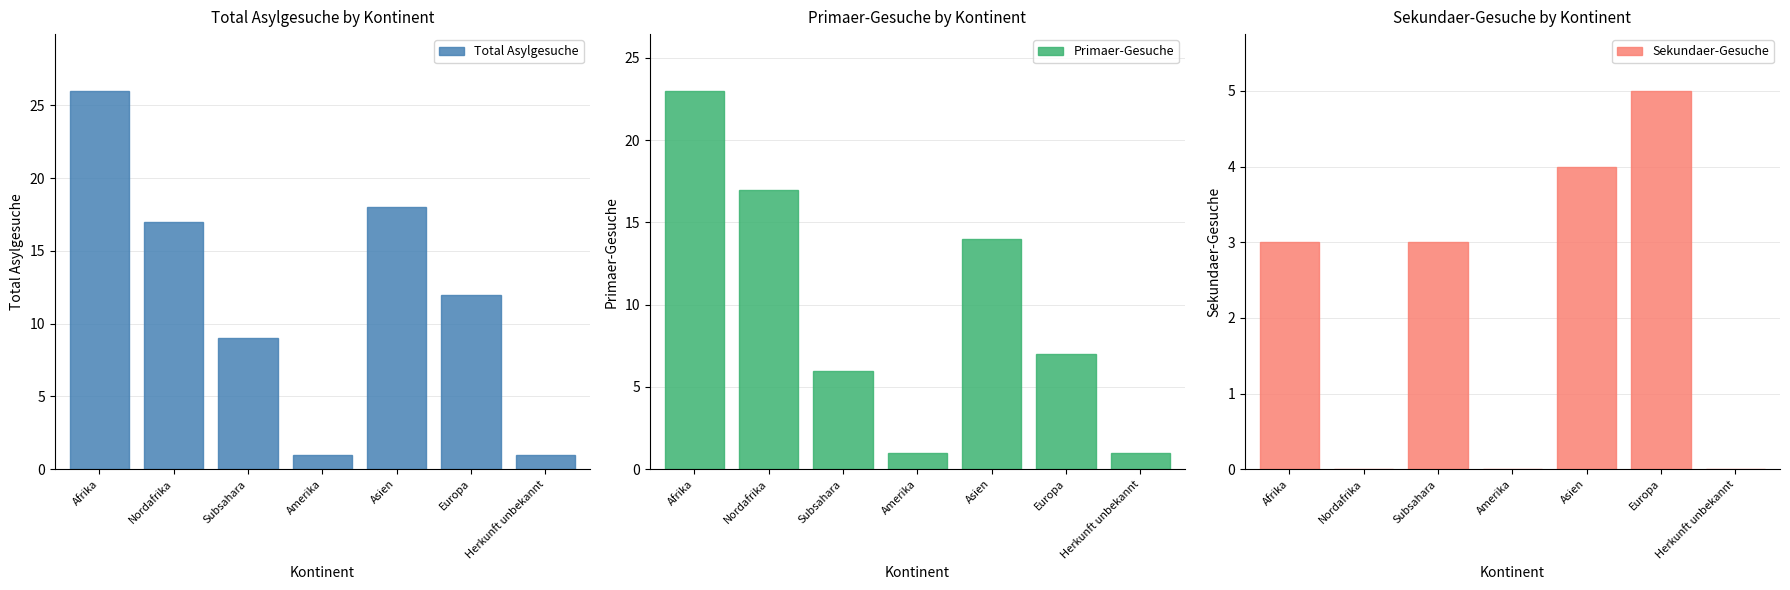

What is the sum of the Total Asylgesuche values at Asien and Subsahara?

27